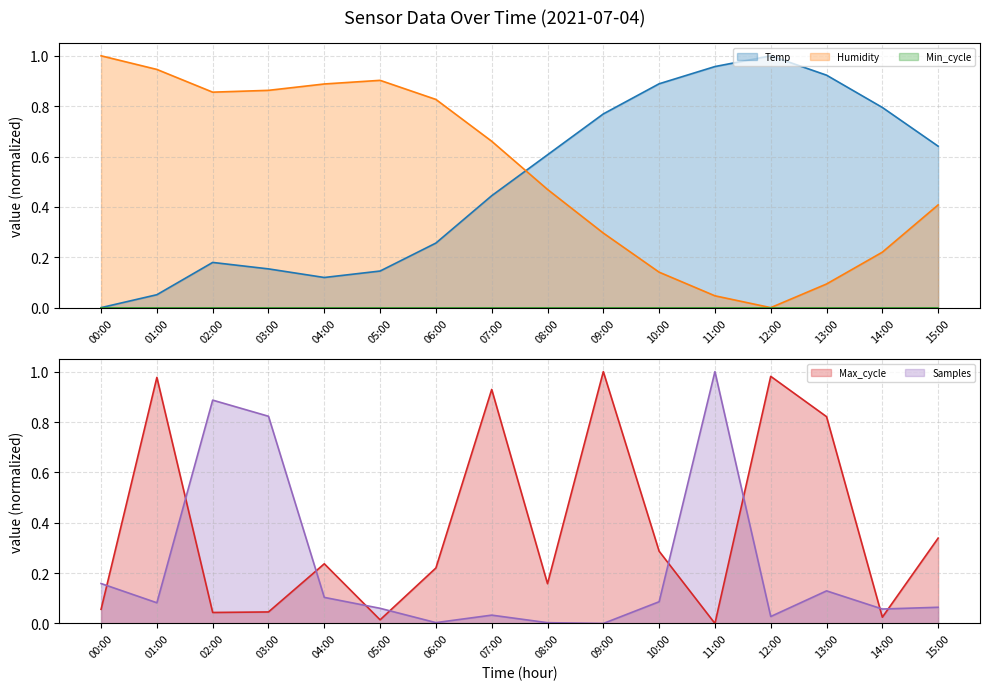

Which series has the largest total across all categories?

Humidity